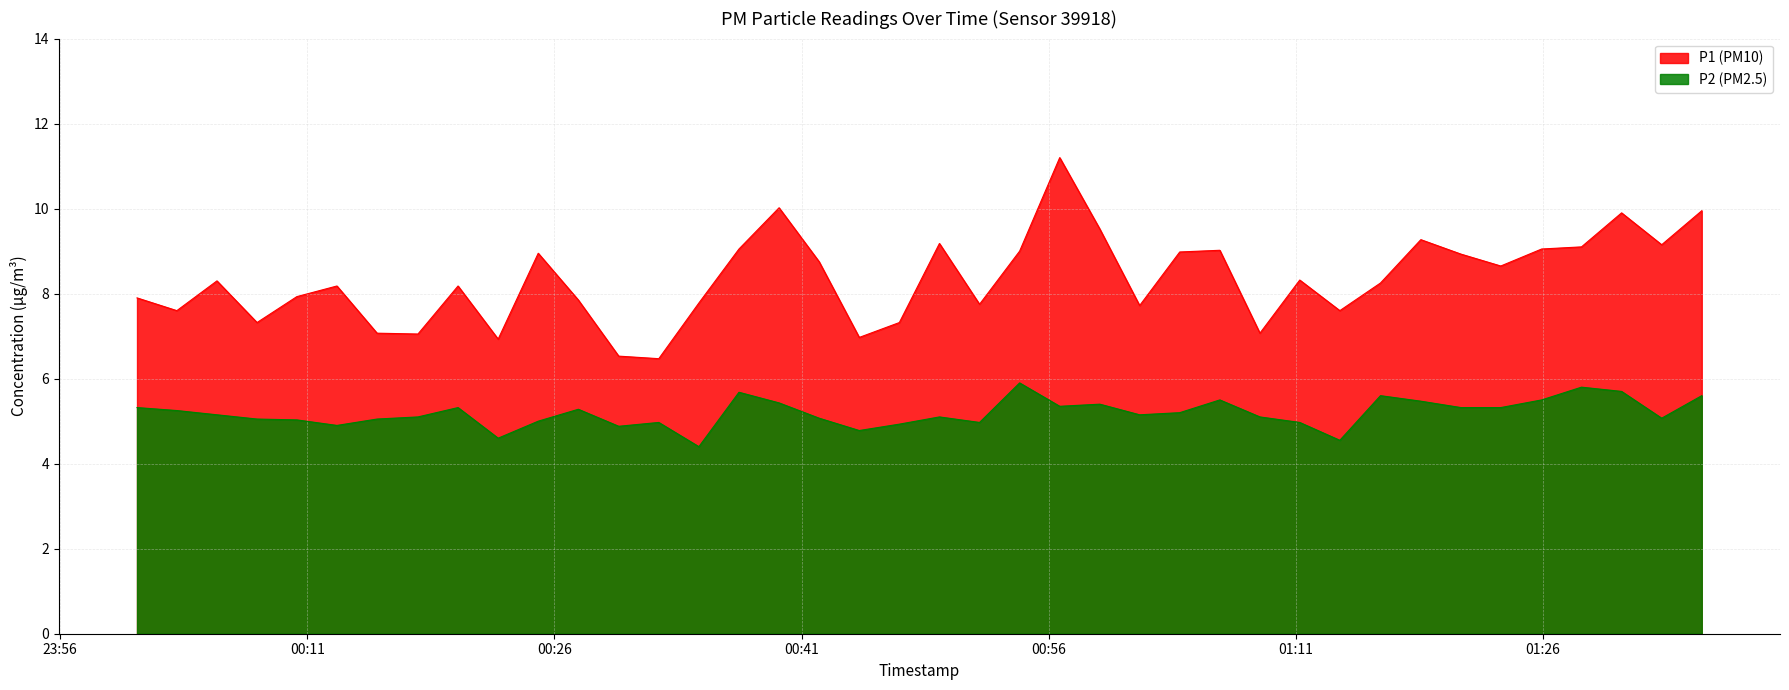

What is the value of the P2 point at the 32nd from the left?

5.6